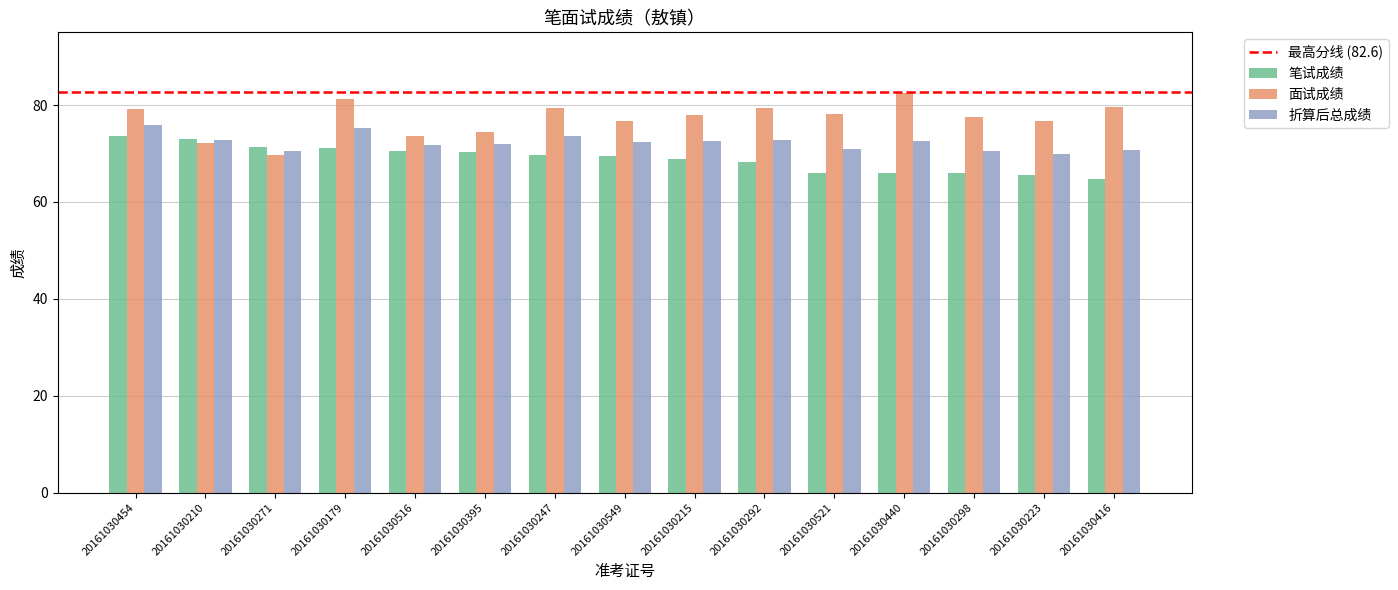

At how many categories does at least one series exceed 82?

1